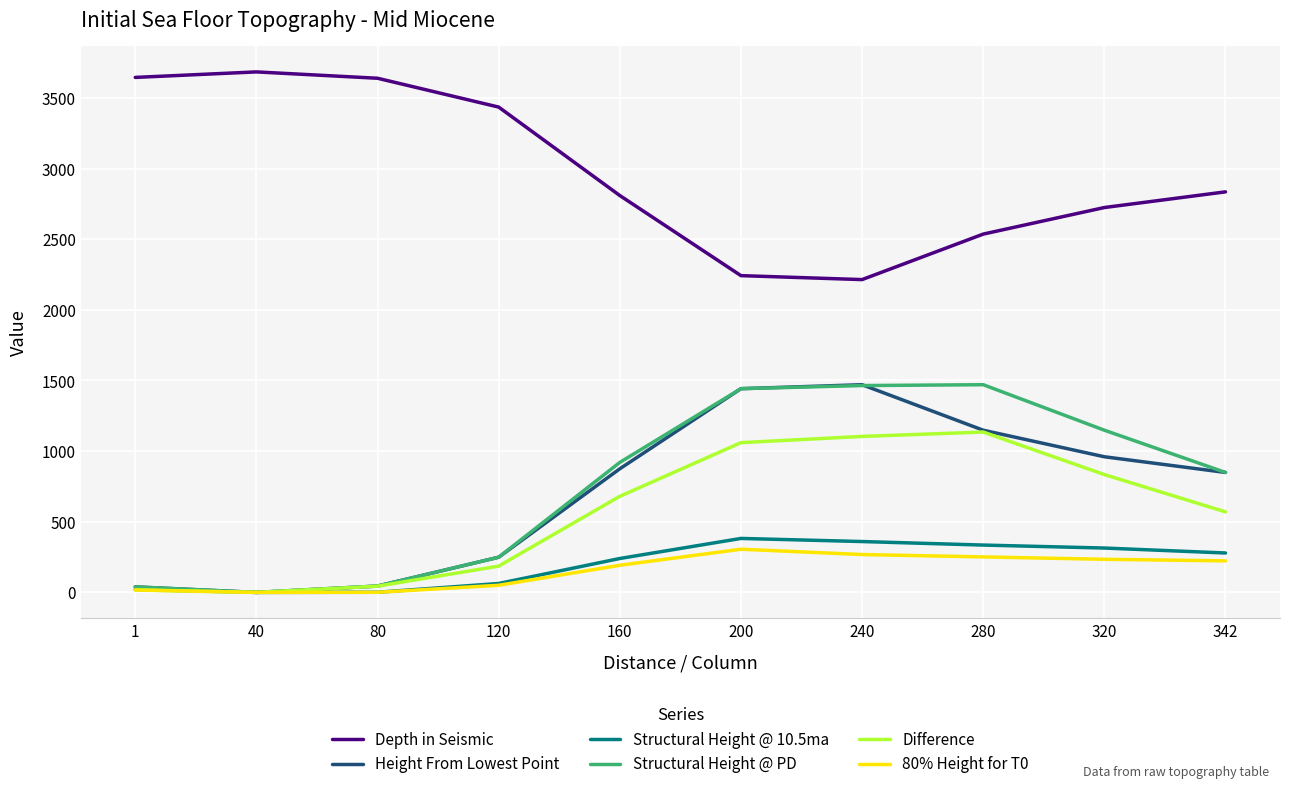

What is the greatest value displayed?

3684.0